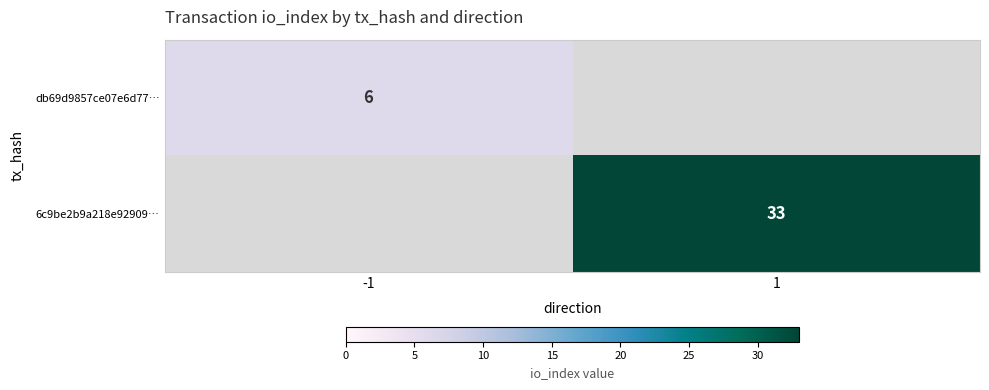

True or false: db69d9857ce07e6d77… has a value of 6 at -1.

True